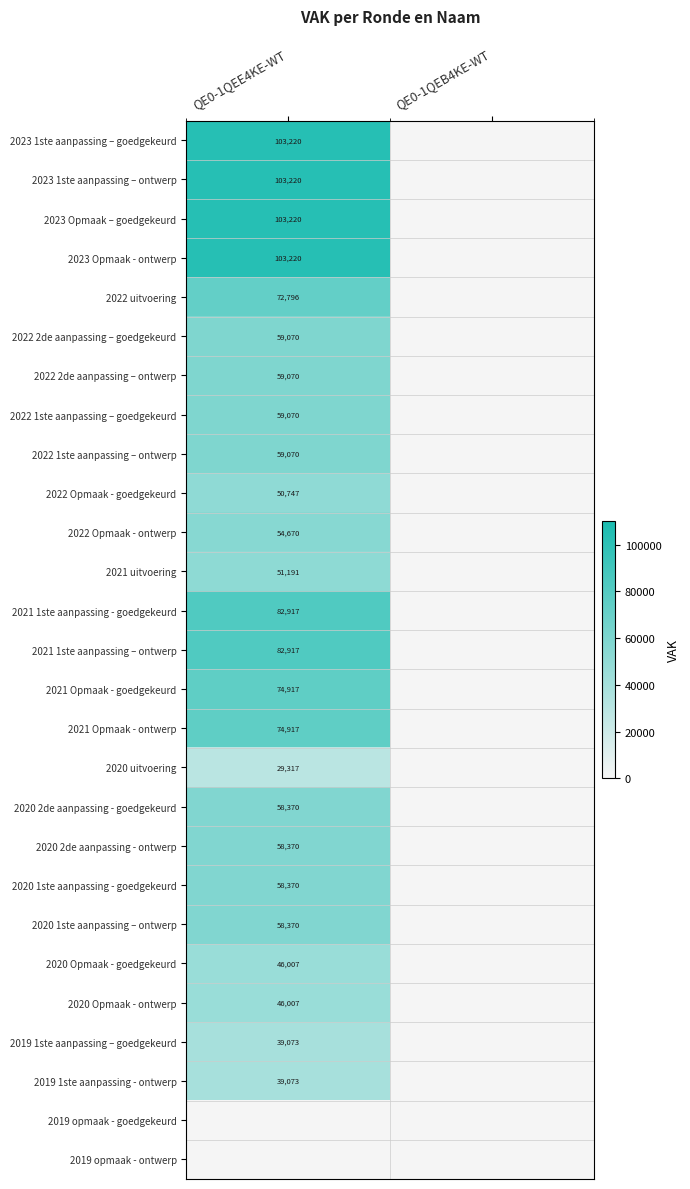

Is it true that 2022 1ste aanpassing – goedgekeurd equals 59070 at QE0-1QEE4KE-WT?

True